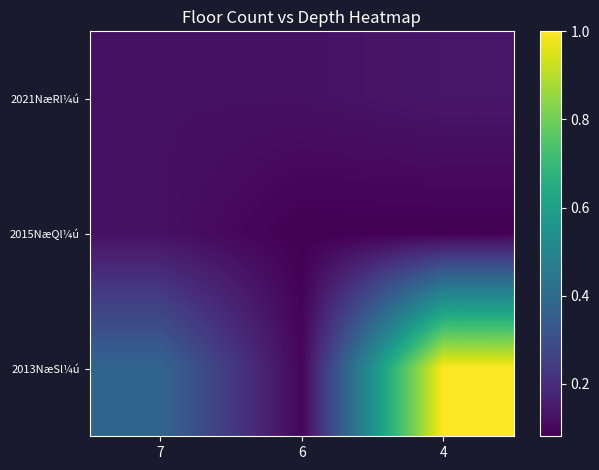

Reading left to right, transcribe all the data shown in this chart.

2021NæRl¼ú: 7=0.1	6=0.1	4=0.1
2015NæQl¼ú: 7=0.1	6=0.1	4=0.1
2013NæSl¼ú: 7=0.4	6=0.1	4=1.0